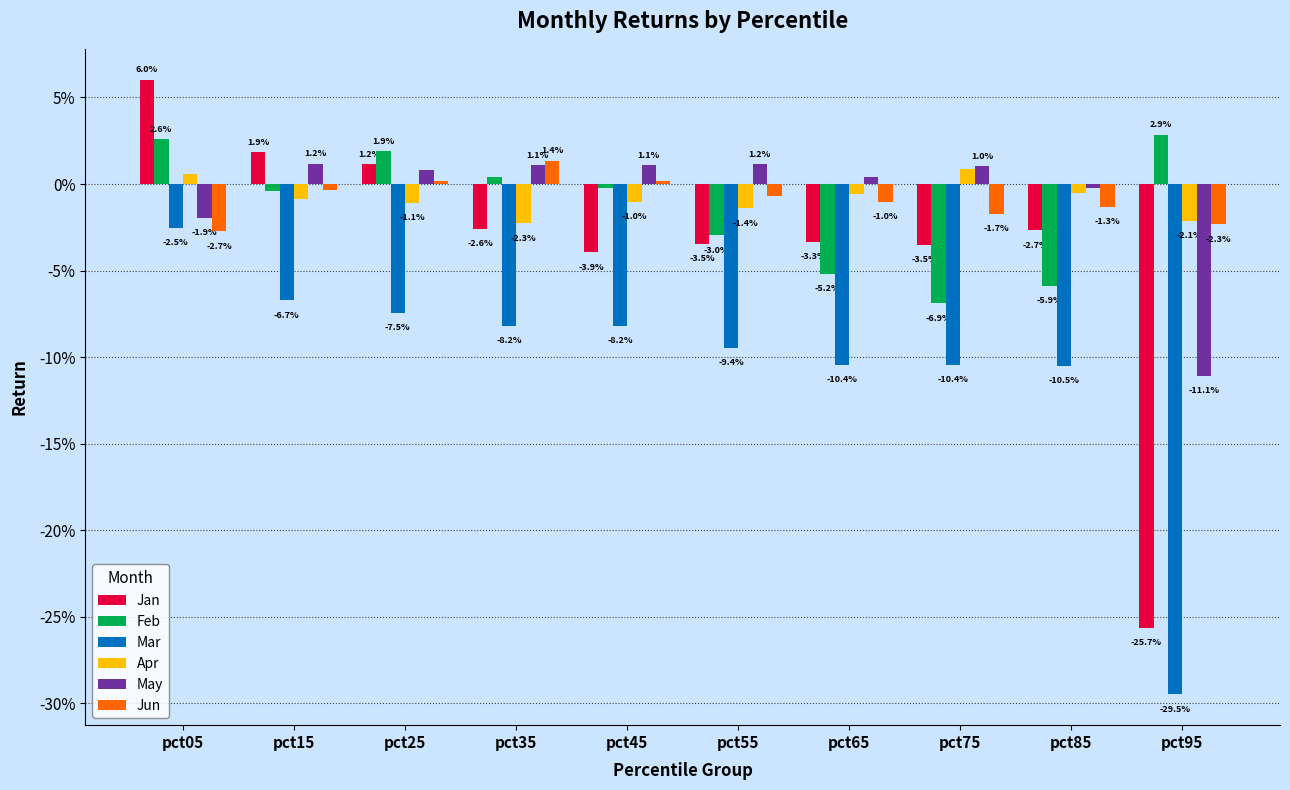

What is the total value across all series at pct95?

-0.7